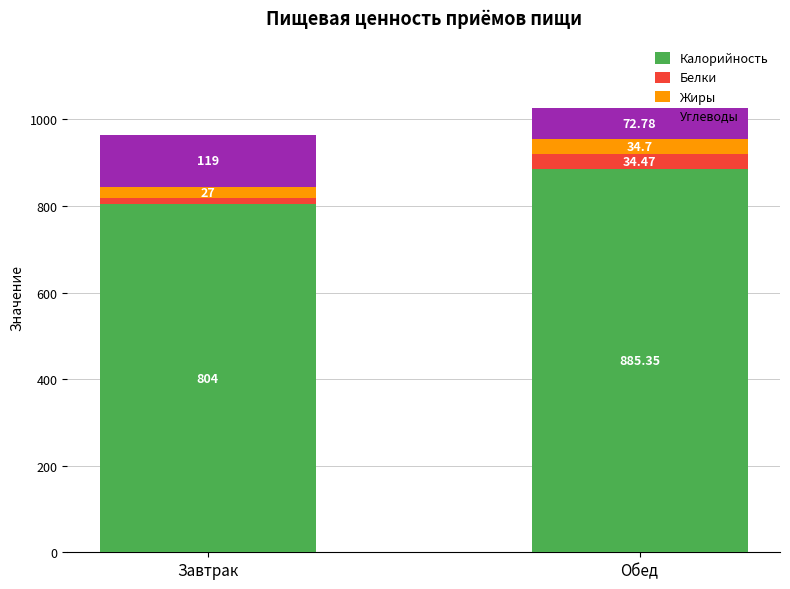

What are all the series names shown in the legend?

Калорийность, Белки, Жиры, Углеводы